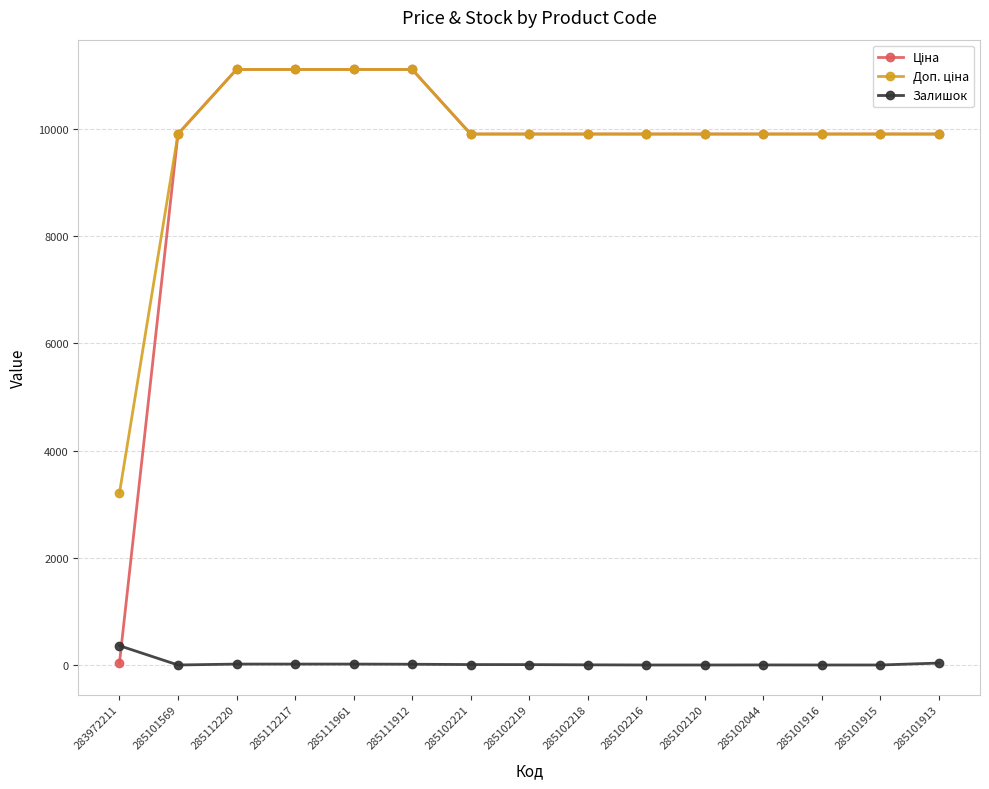

What is the difference between the maximum and minimum values in the Залишок series?

360.0